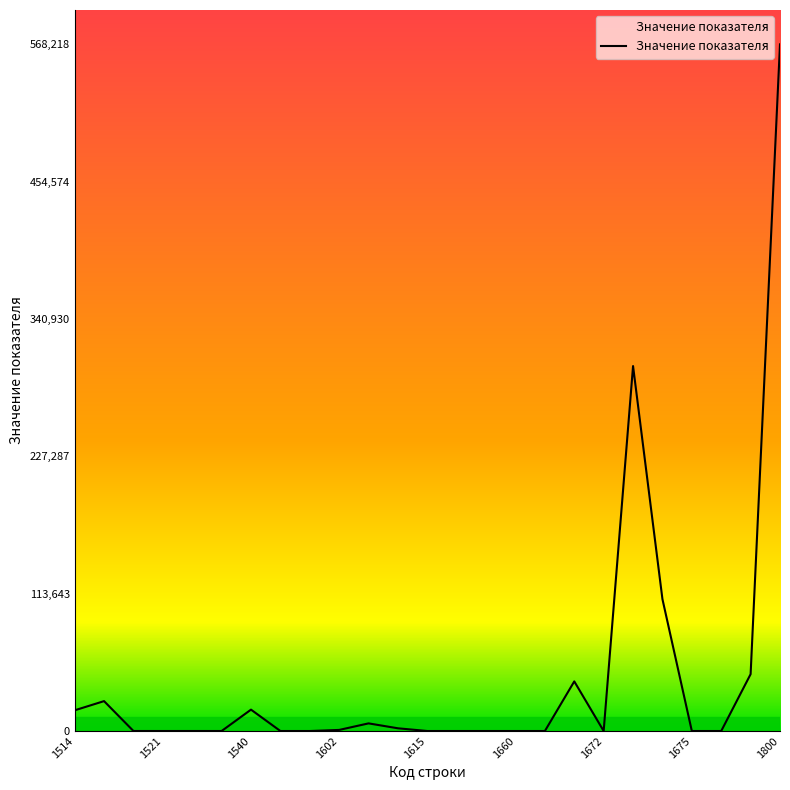

What is the difference between the maximum and minimum values?

568218